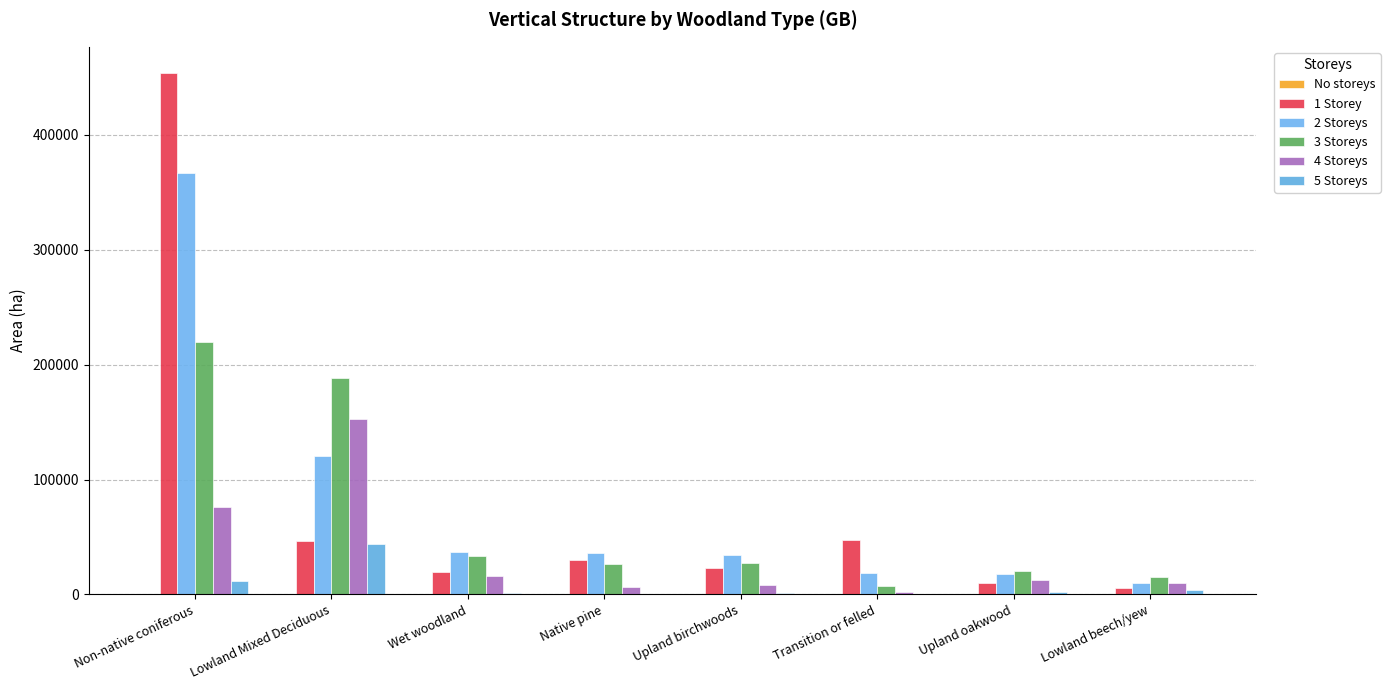

Are the bars grouped side by side (vs. stacked)?

Yes